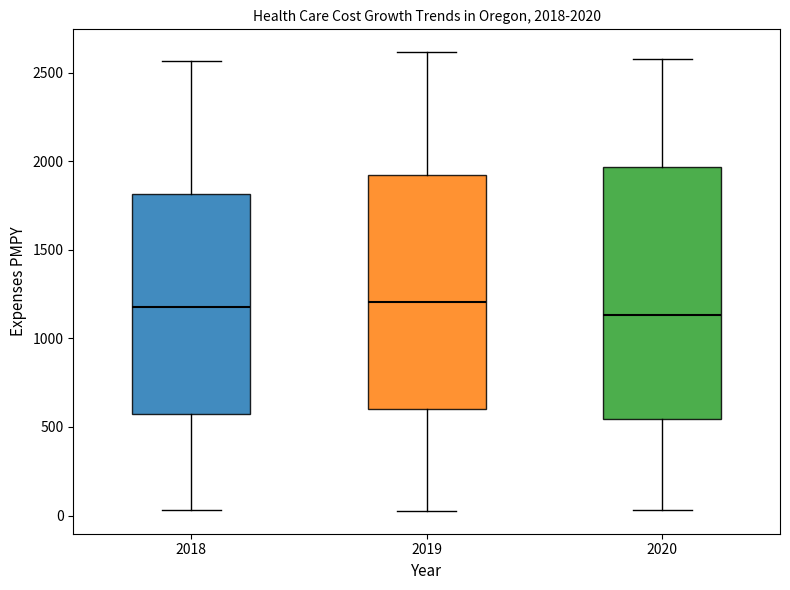

Which box is the tallest, from its lower edge to its upper edge?

2020